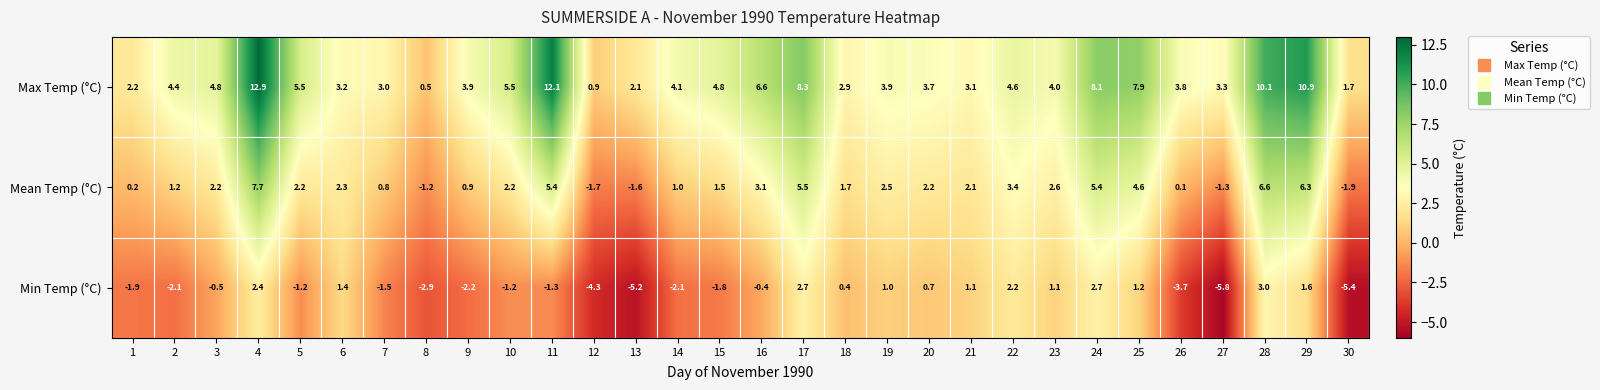

The Max Temp (°C) series shows 2.3 at 16. True or false?

False